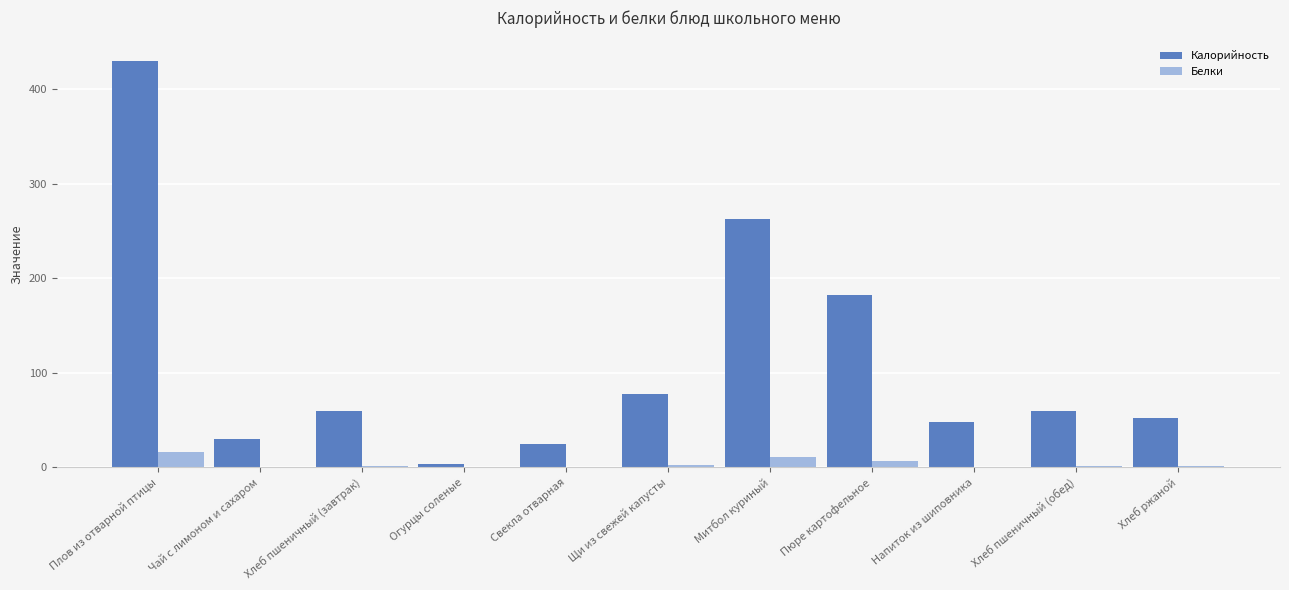

What is the highest value of the Белки series?

16.6